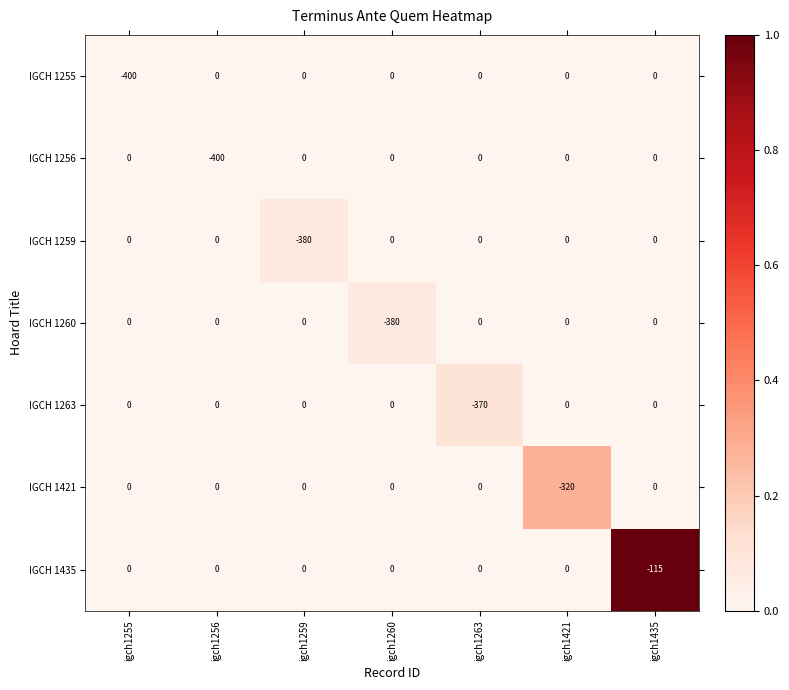

Which series changed the most between igch1256 and igch1435?

IGCH 1256